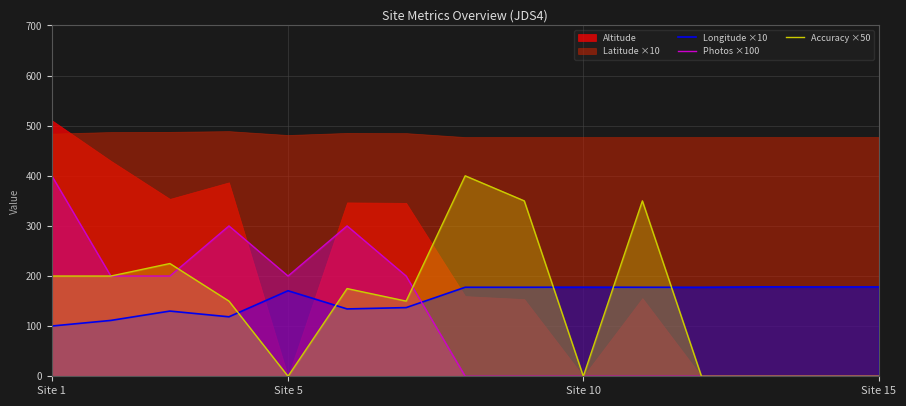

What is the difference between the maximum and minimum values in the Accuracy ×50 series?

400.0